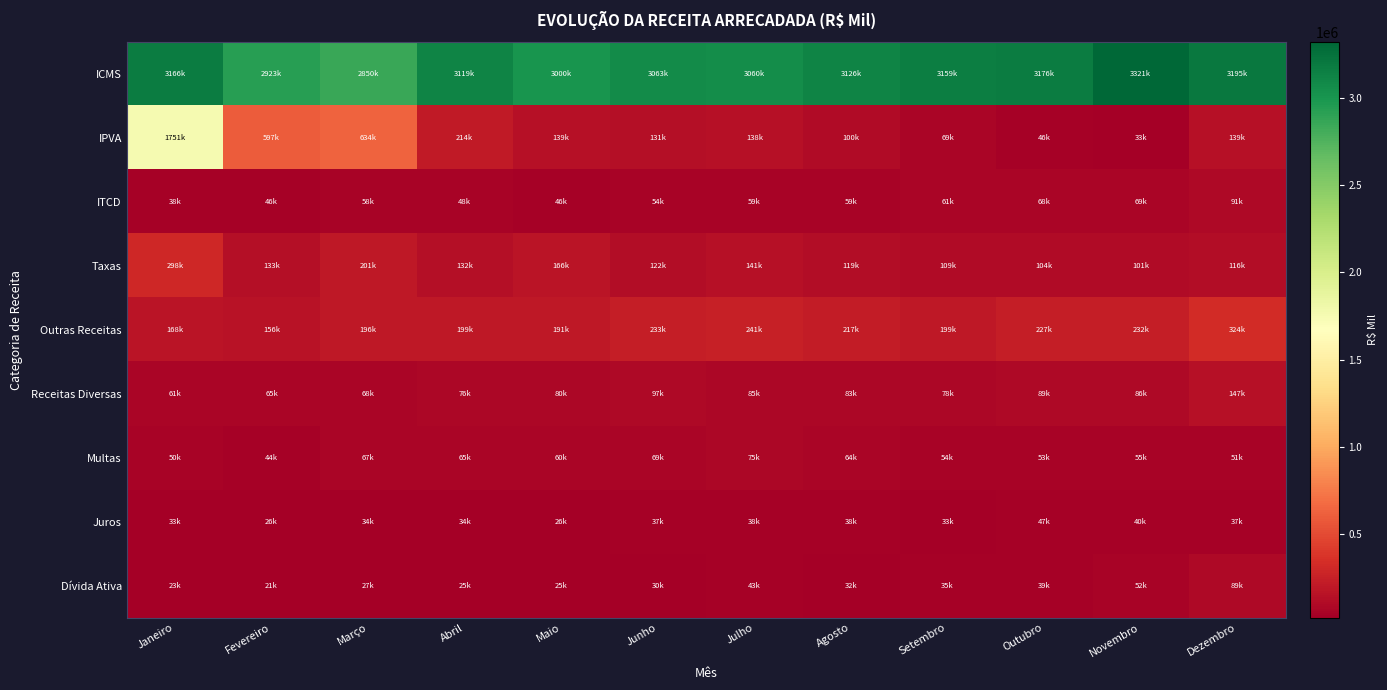

Reading right to left, transcribe all the data shown in this chart.

ICMS: Dezembro=3194650.2	Novembro=3320502.3	Outubro=3176019.2	Setembro=3159372.0	Agosto=3125573.8	Julho=3059502.0	Junho=3062929.1	Maio=2999827.1	Abril=3118570.7	Março=2850223.2	Fevereiro=2922774.1	Janeiro=3166471.5
IPVA: Dezembro=138789.8	Novembro=33162.2	Outubro=45557.9	Setembro=69297.6	Agosto=100387.2	Julho=138026.8	Junho=131376.9	Maio=138940.5	Abril=214032.5	Março=634132.6	Fevereiro=596905.7	Janeiro=1750957.0
ITCD: Dezembro=90682.9	Novembro=68786.0	Outubro=68203.2	Setembro=60846.6	Agosto=59404.7	Julho=59439.8	Junho=54282.0	Maio=46338.6	Abril=47614.1	Março=58331.9	Fevereiro=45912.8	Janeiro=37925.7
Taxas: Dezembro=116433.6	Novembro=101008.4	Outubro=104361.1	Setembro=109314.9	Agosto=119014.9	Julho=141171.2	Junho=122468.6	Maio=165514.6	Abril=132117.9	Março=200881.6	Fevereiro=133100.3	Janeiro=298164.2
Outras Receitas: Dezembro=324436.7	Novembro=232210.6	Outubro=227446.1	Setembro=199303.4	Agosto=216627.6	Julho=241459.6	Junho=233462.4	Maio=190873.0	Abril=199159.6	Março=195899.9	Fevereiro=155983.9	Janeiro=167668.2
Receitas Diversas: Dezembro=147462.2	Novembro=86109.4	Outubro=89059.7	Setembro=77560.8	Agosto=83422.6	Julho=84598.5	Junho=96887.7	Maio=79690.1	Abril=75627.1	Março=68302.4	Fevereiro=65247.8	Janeiro=61149.1
Multas: Dezembro=51134.7	Novembro=54701.5	Outubro=53036.5	Setembro=54306.3	Agosto=63636.2	Julho=75417.9	Junho=69436.0	Maio=59877.0	Abril=64972.9	Março=67276.8	Fevereiro=44025.6	Janeiro=50289.7
Juros: Dezembro=36574.4	Novembro=39638.3	Outubro=46734.1	Setembro=32629.9	Agosto=37823.6	Julho=38071.6	Junho=36845.3	Maio=26156.8	Abril=33625.6	Março=33796.4	Fevereiro=25583.9	Janeiro=33437.2
Dívida Ativa: Dezembro=89265.4	Novembro=51761.5	Outubro=38615.8	Setembro=34806.5	Agosto=31745.1	Julho=43371.6	Junho=30293.5	Maio=25149.1	Abril=24933.9	Março=26523.2	Fevereiro=21126.5	Janeiro=22792.1